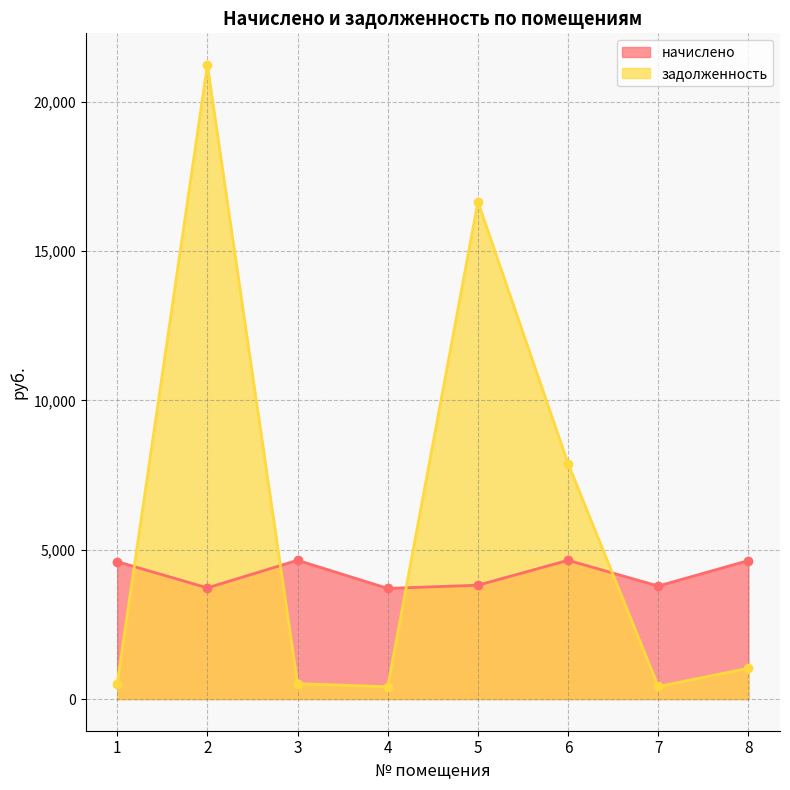

What is the difference between the highest and lowest values at 5?

12836.2